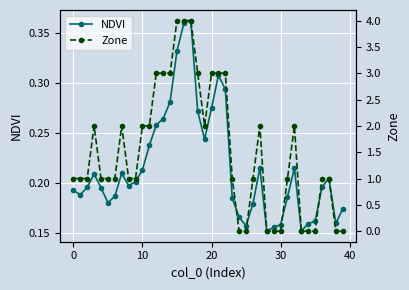

Reading left to right, transcribe all the data shown in this chart.

NDVI: 0.2	0.2	0.2	0.2	0.2	0.2	0.2	0.2	0.2	0.2	0.2	0.2	0.3	0.3	0.3	0.3	0.4	0.4	0.3	0.2	0.3	0.3	0.3	0.2	0.2	0.2	0.2	0.2	0.2	0.2	0.2	0.2	0.2	0.2	0.2	0.2	0.2	0.2	0.2	0.2
Zone: 1.0	1.0	1.0	2.0	1.0	1.0	1.0	2.0	1.0	1.0	2.0	2.0	3.0	3.0	3.0	4.0	4.0	4.0	3.0	2.0	3.0	3.0	3.0	1.0	0.0	0.0	1.0	2.0	0.0	0.0	0.0	1.0	2.0	0.0	0.0	0.0	1.0	1.0	0.0	0.0